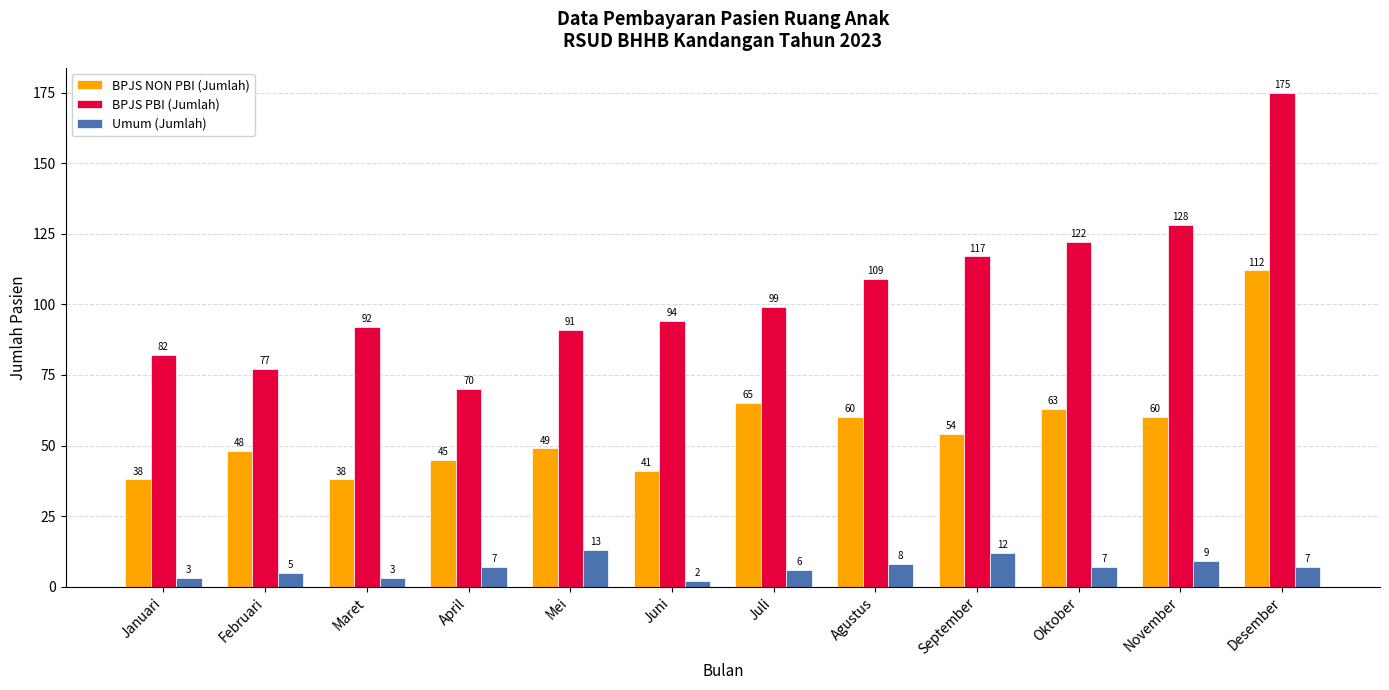

Is it true that Umum (Jumlah) equals 3 at Januari?

True